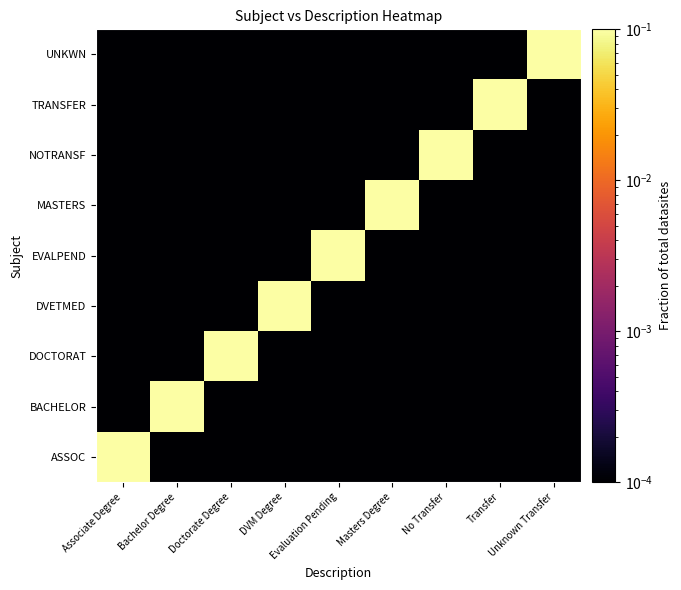

How many categories are shown in the chart?

9